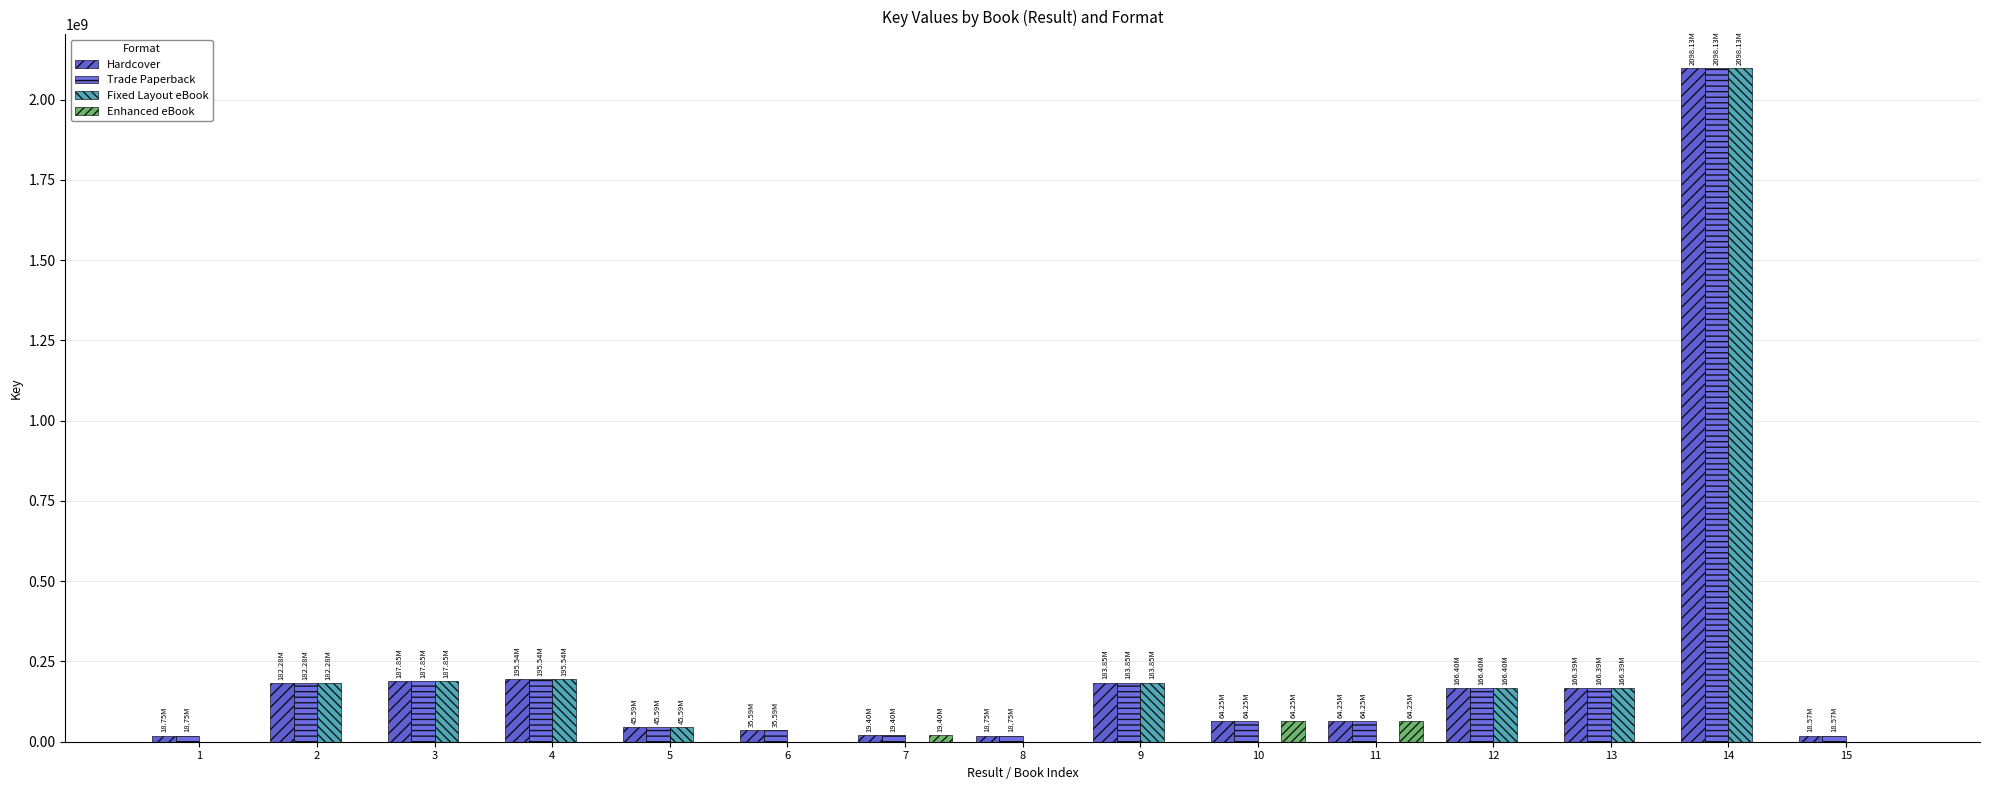

What is the total value across all series at 12?

499209090